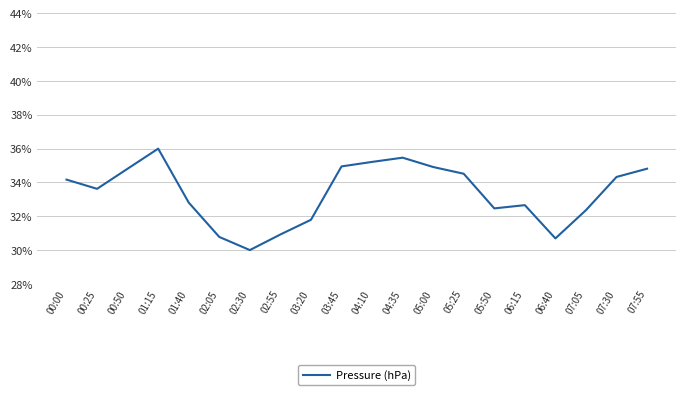

True or false: the data shows 44.5 at 03:20.

False